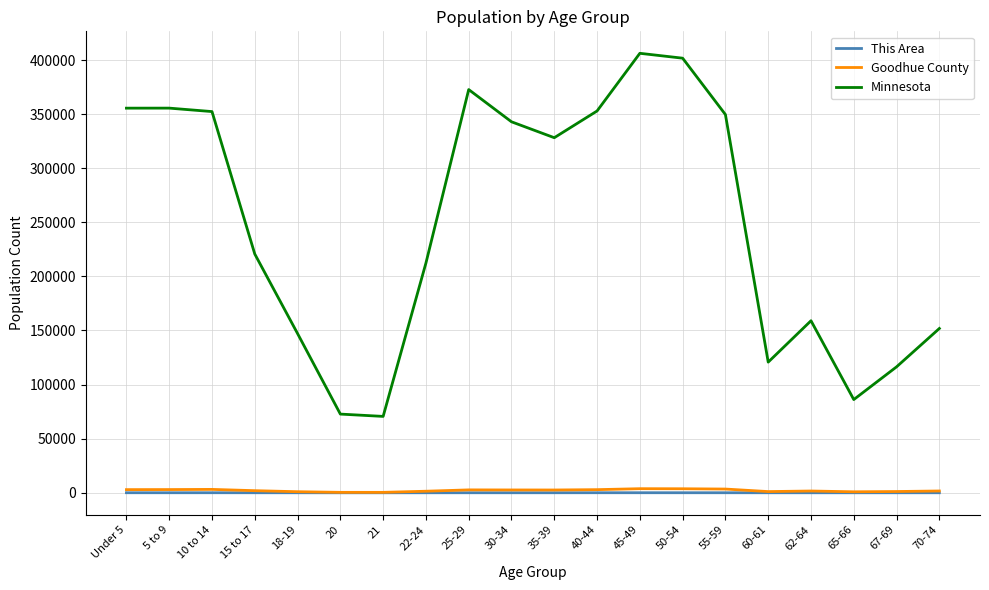

True or false: Goodhue County and Minnesota cross at least once.

False